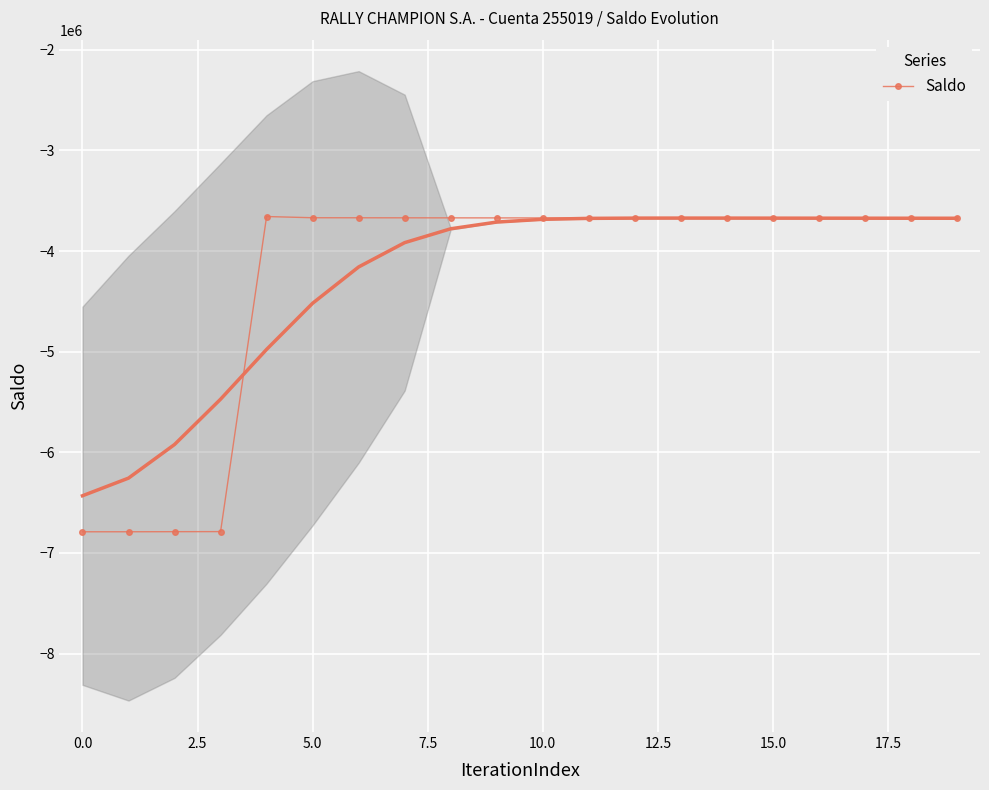

What is the lowest value of the Saldo series?

-6789273.6